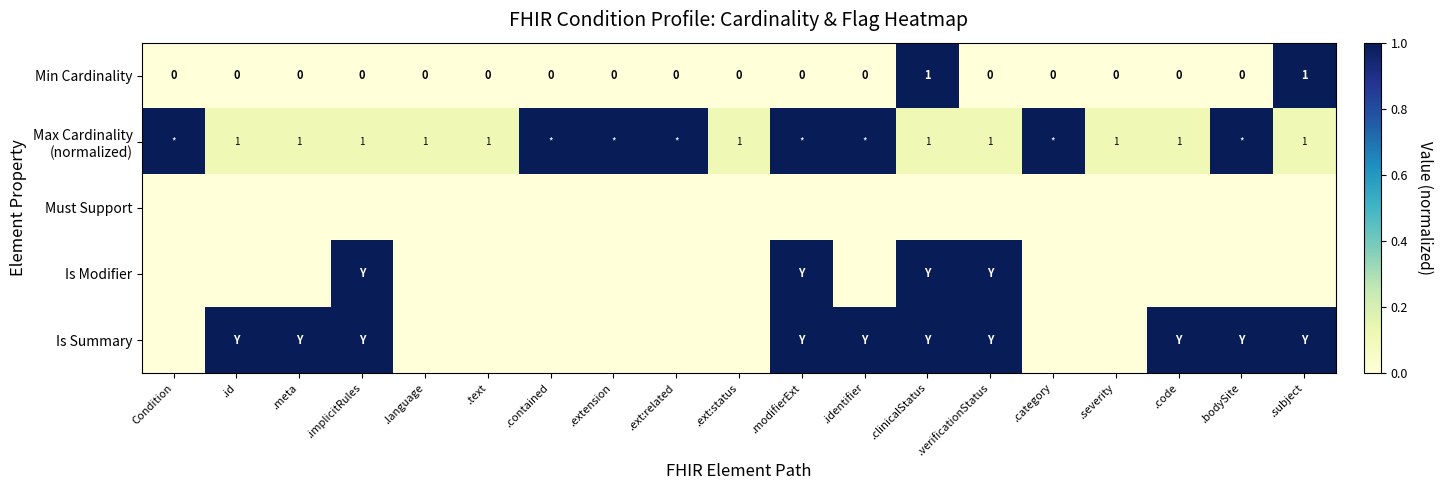

What is the total value across all series at .code?

1.1